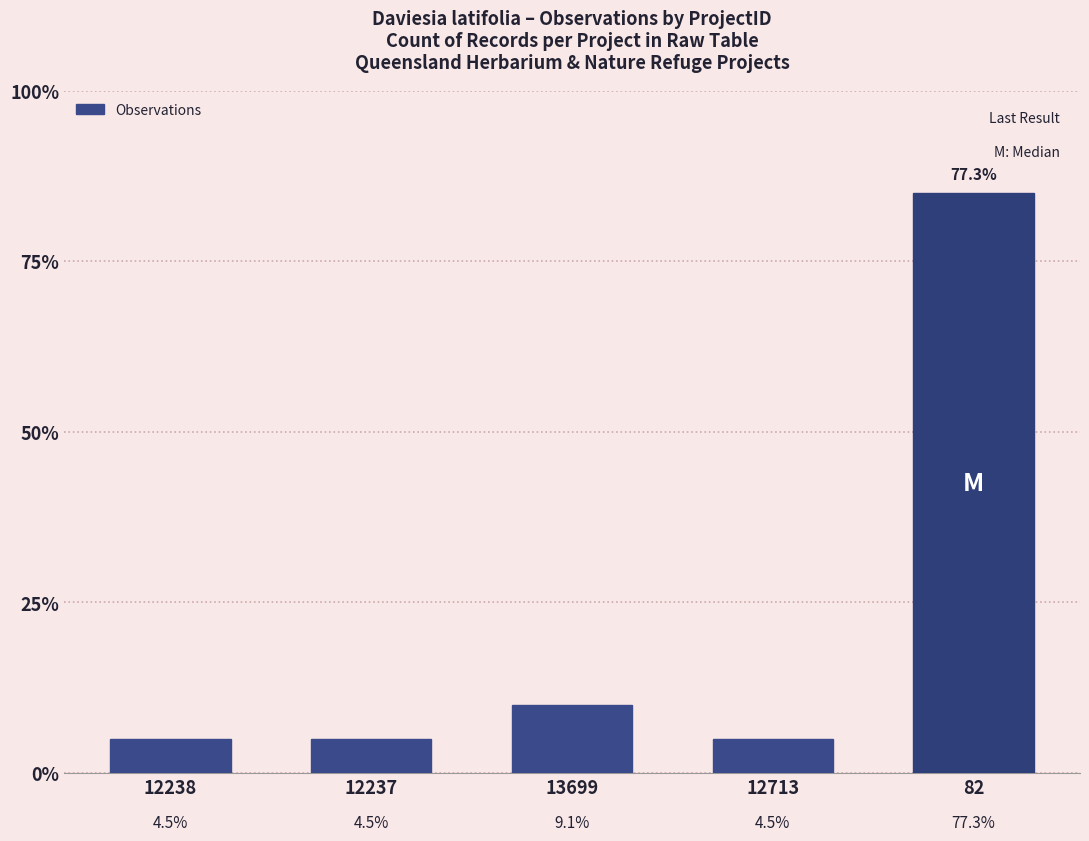

True or false: the data shows 2 at 13699.

True